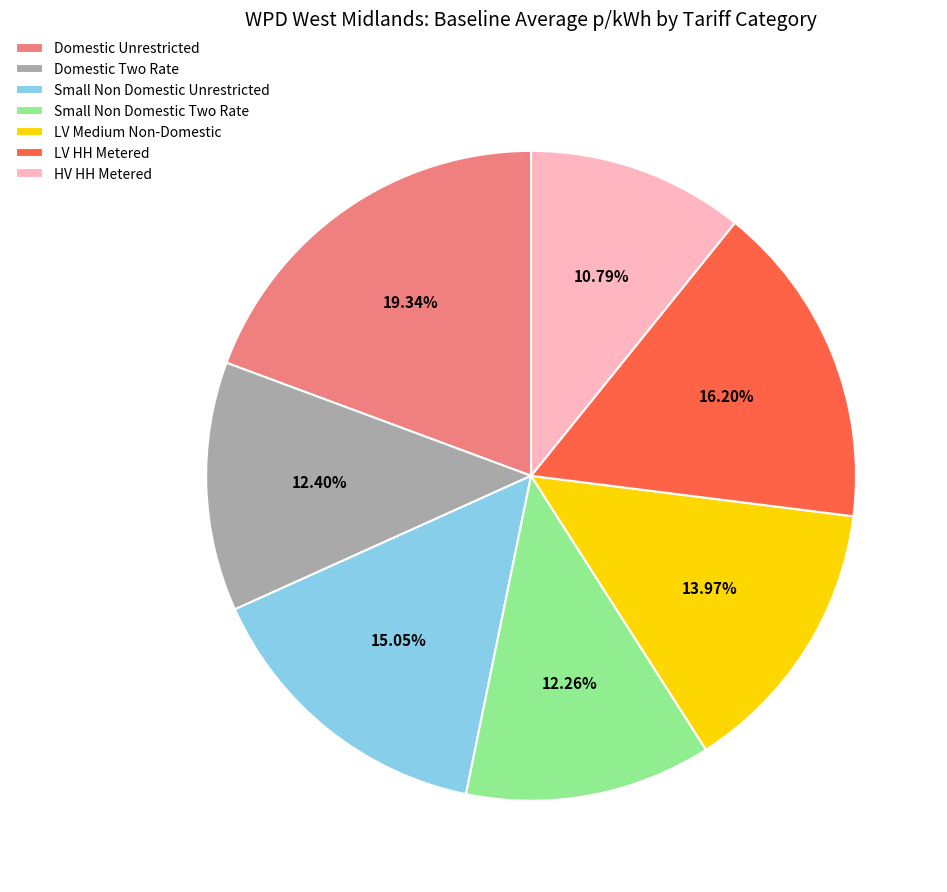

What percentage do LV Medium Non-Domestic and Domestic Unrestricted together represent?

33.3%